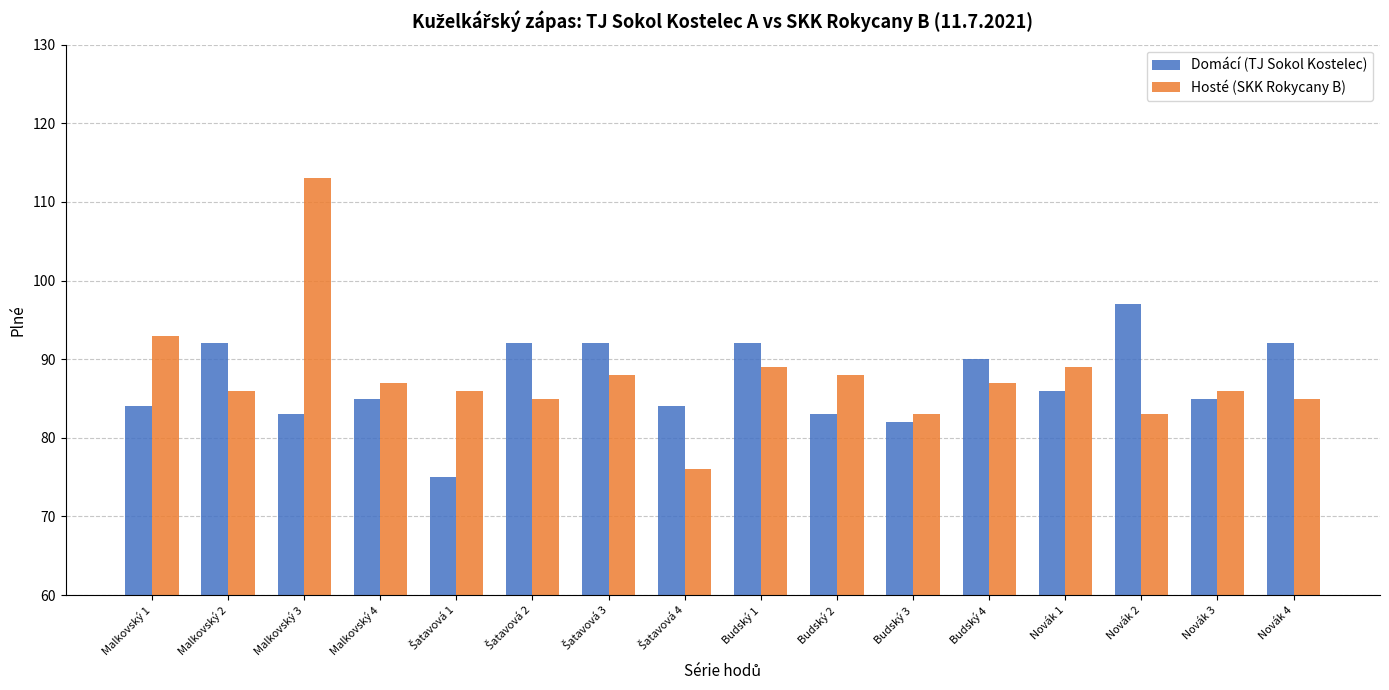

What is the sum of all Domácí (TJ Sokol Kostelec) values?

1394